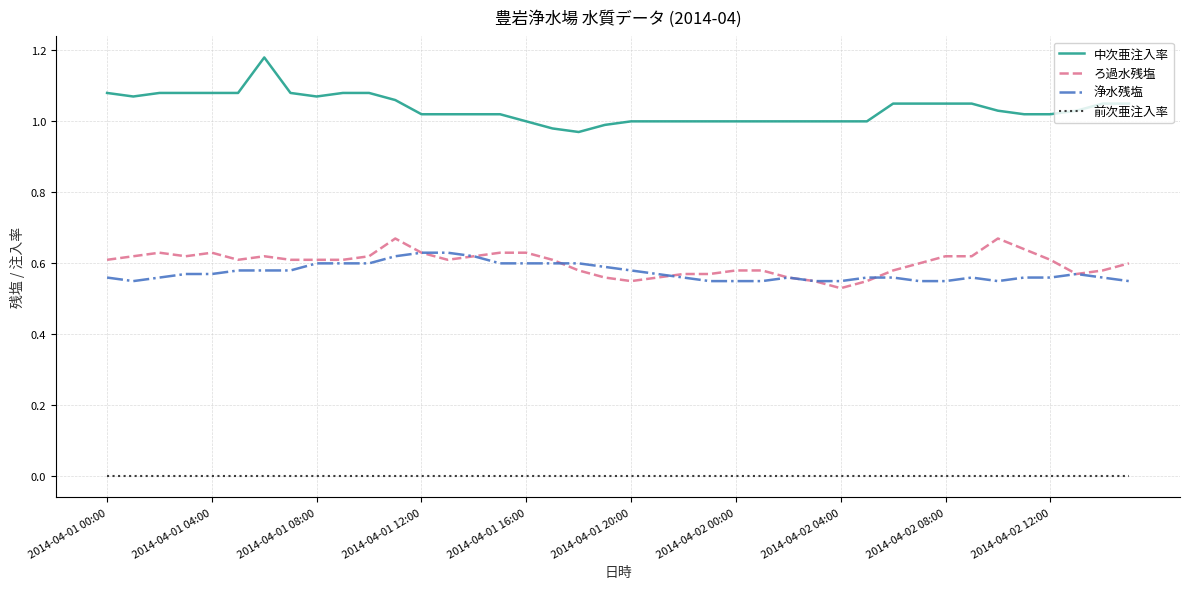

True or false: 中次亜注入率 and 浄水残塩 cross at least once.

False